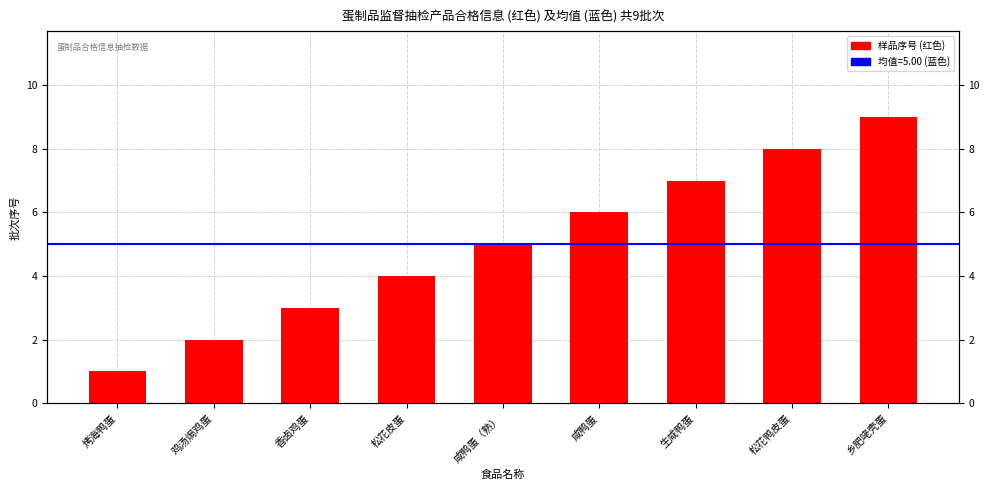

Reading left to right, extract all data points from this chart.

1	2	3	4	5	6	7	8	9